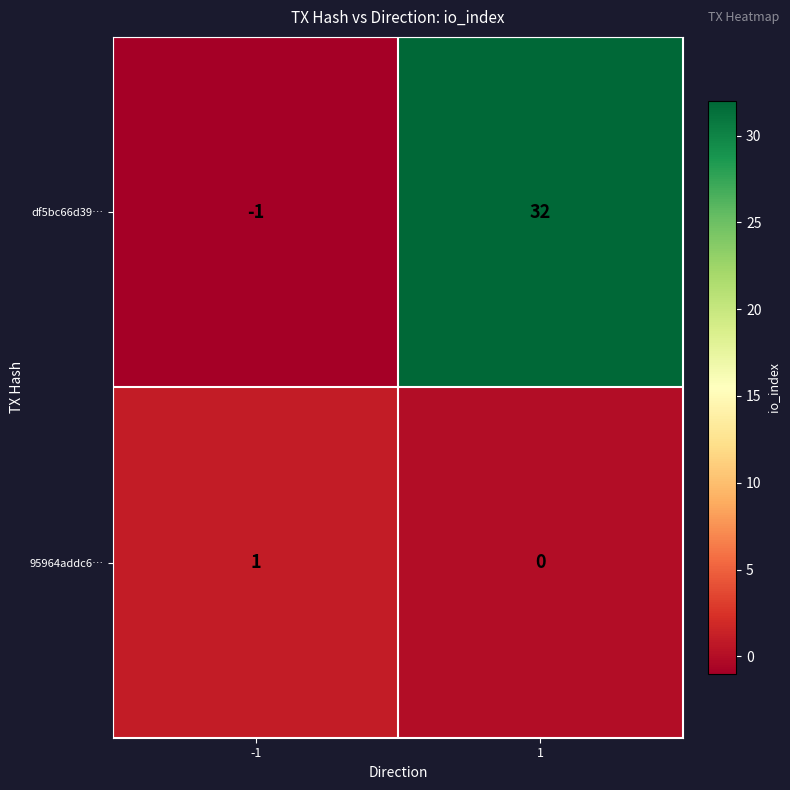

How many categories are shown in the chart?

2